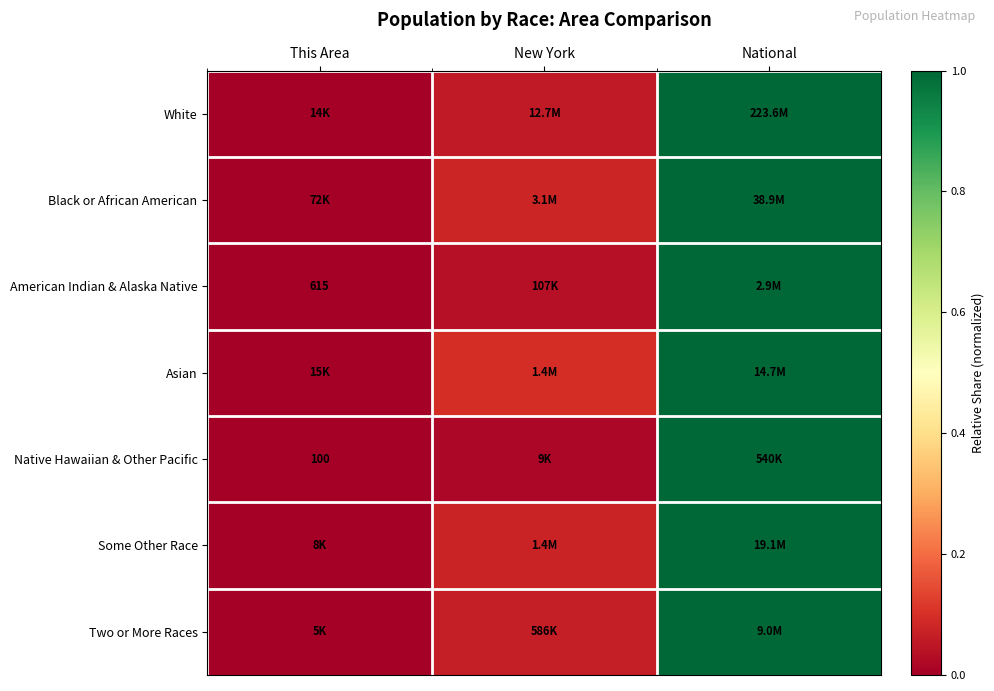

Between New York and This Area, which is larger?

New York